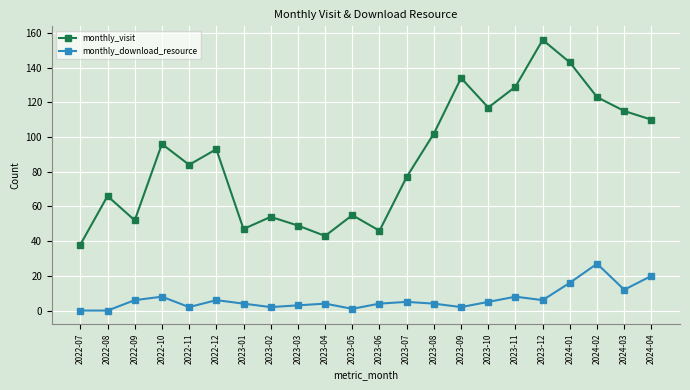

The value of monthly_visit at 2023-12 is 156. True or false?

True